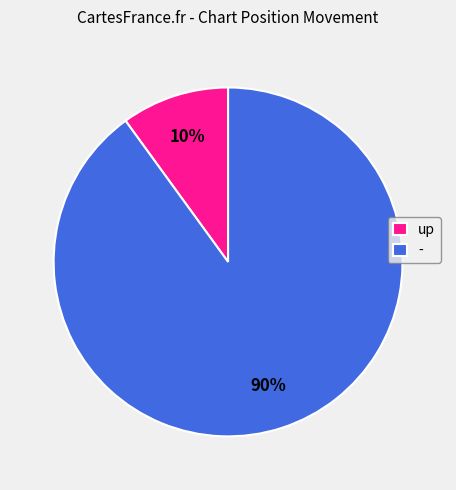

Does any single category account for the majority?

Yes